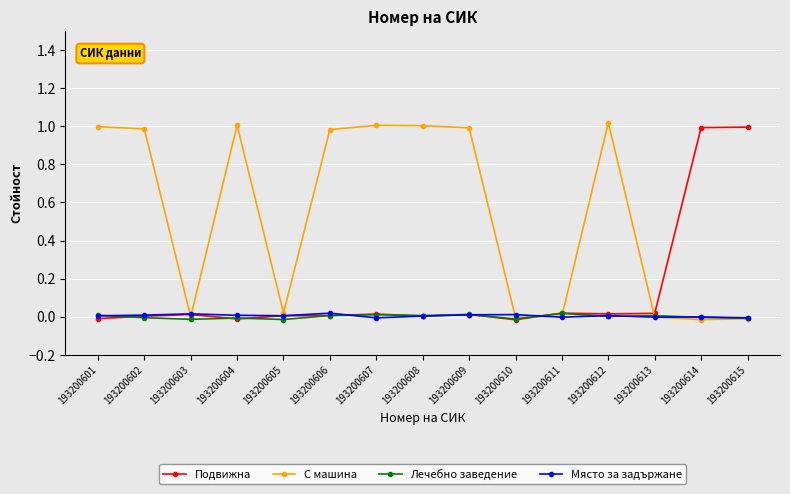

How many interior local peaks does the С машина series have?

3